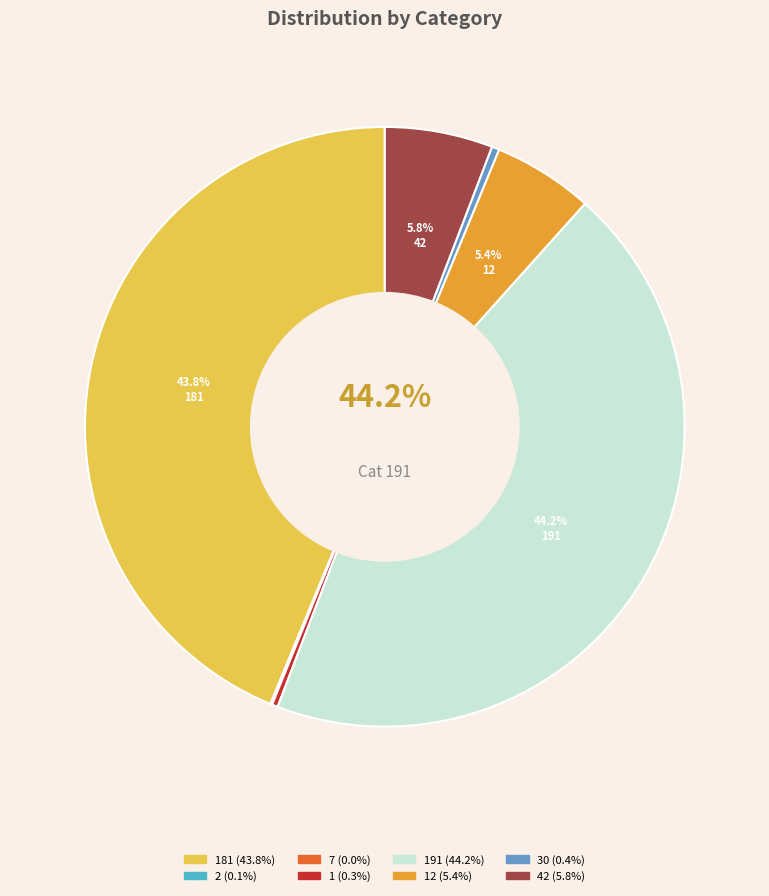

Is the sum of 42 and 12 greater than half?

No